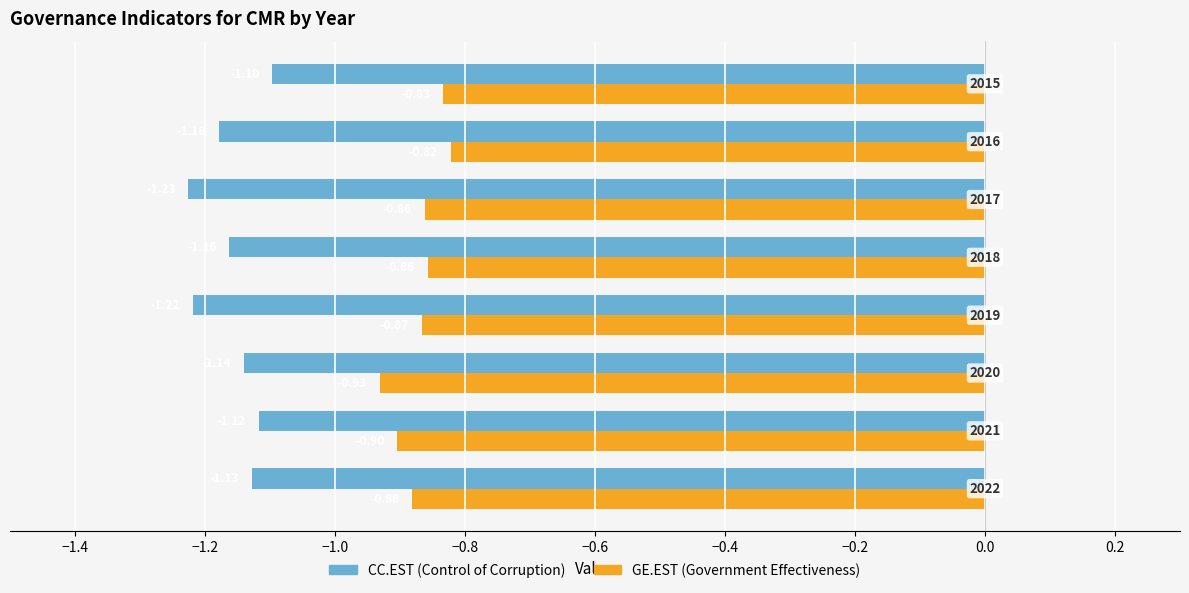

How many series are shown in this chart?

2